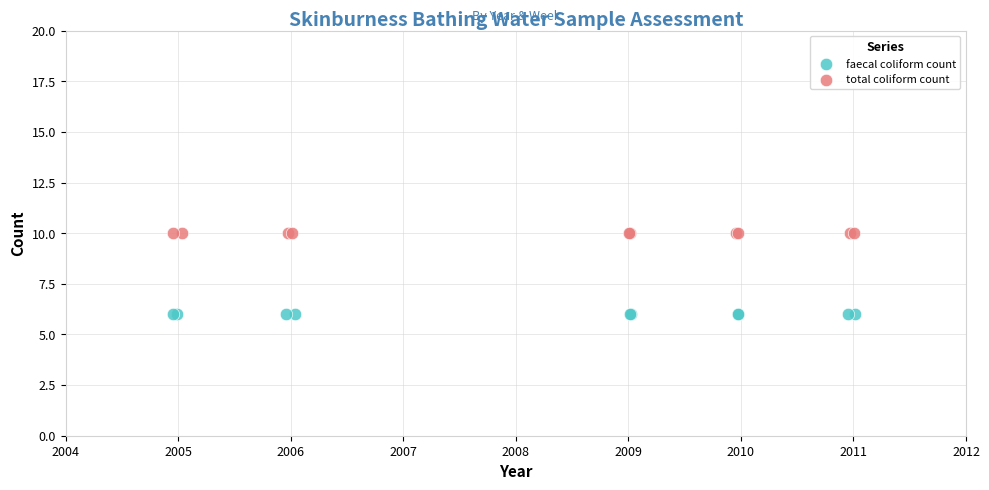

What are all the series names shown in the legend?

faecal coliform count, total coliform count